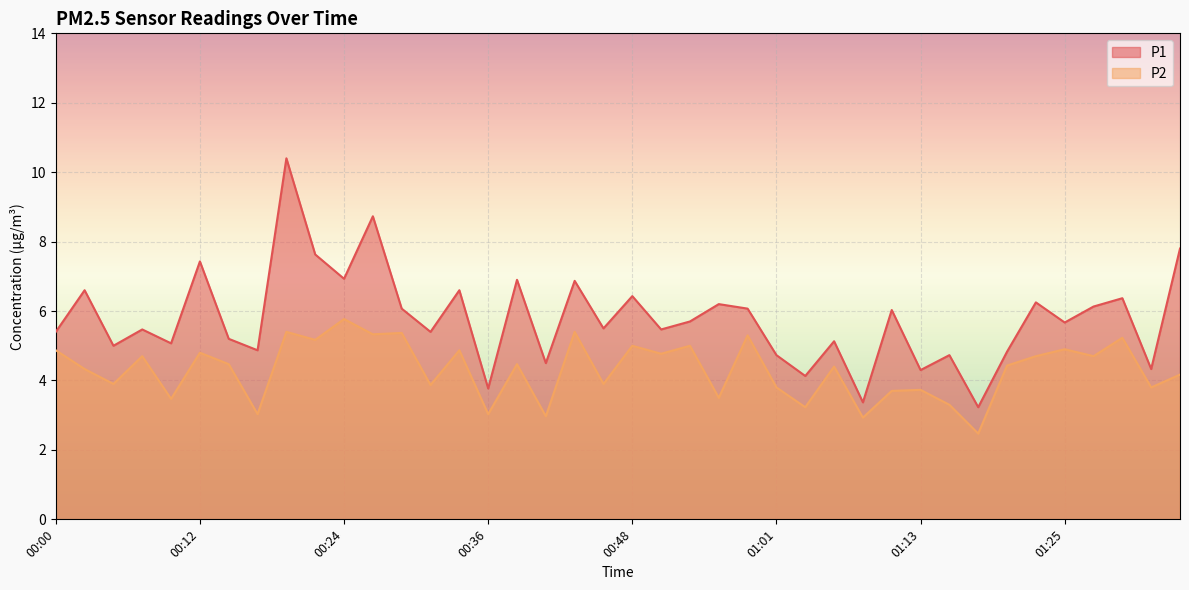

The P1 series shows 7.4 at 01:13. True or false?

False